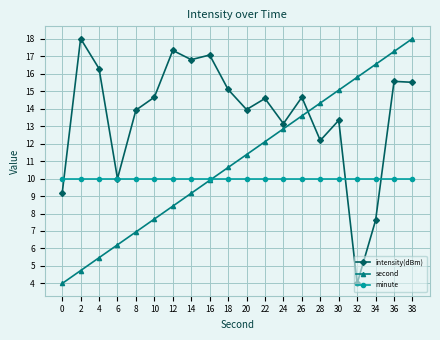

At how many categories does at least one series exceed 8?

20